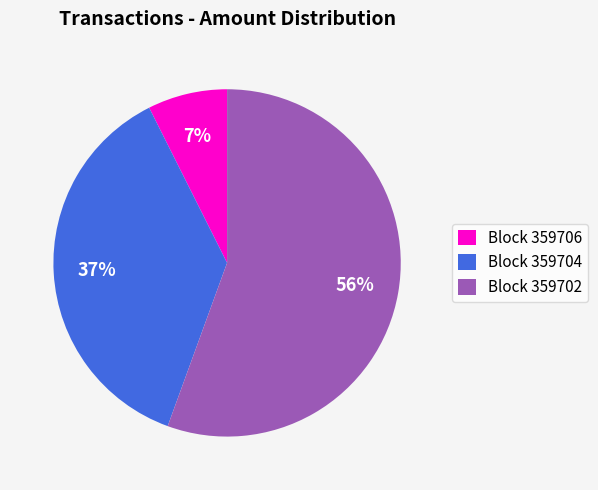

Rank the categories by value from lowest to highest.

Block 359706, Block 359704, Block 359702